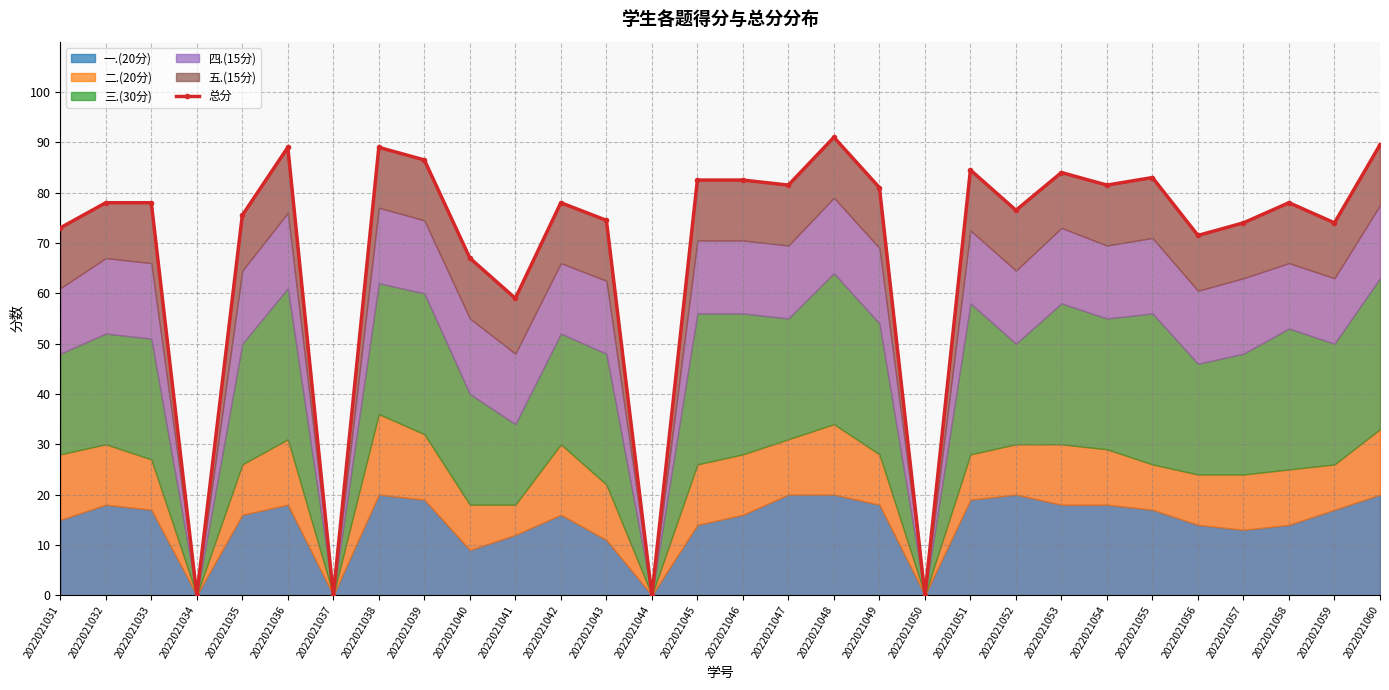

What is the sum of all values?

2062.5